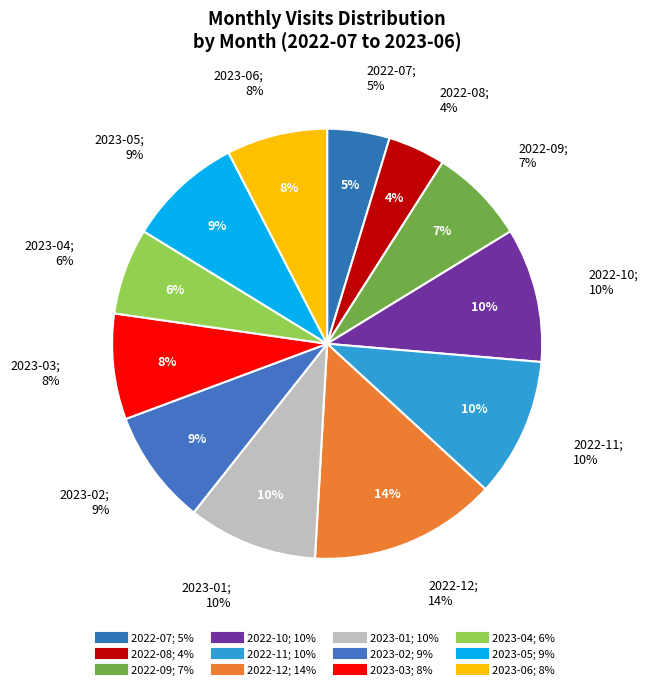

Which slice is the largest?

2022-12